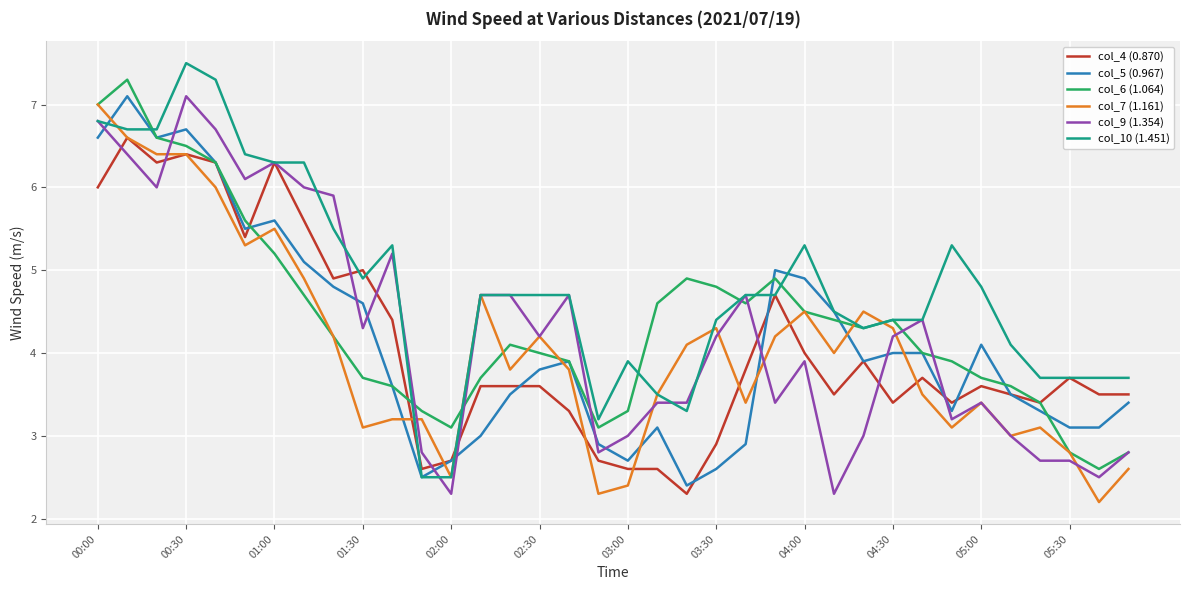

What is the maximum value shown in the chart?

7.5